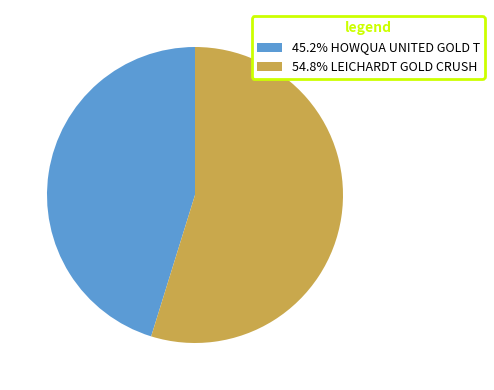

What is the ratio of the value at 54.8% LEICHARDT GOLD CRUSH to the value at 45.2% HOWQUA UNITED GOLD T?

1.2